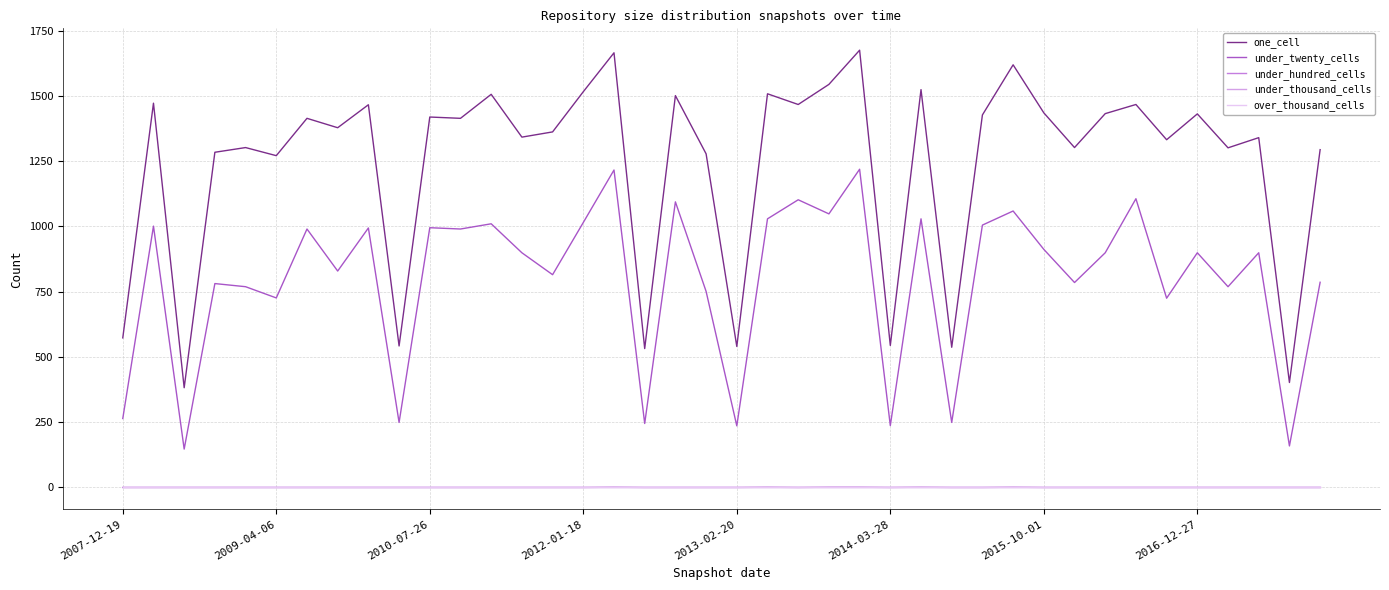

How many interior local valleys does the under_hundred_cells series have?

2